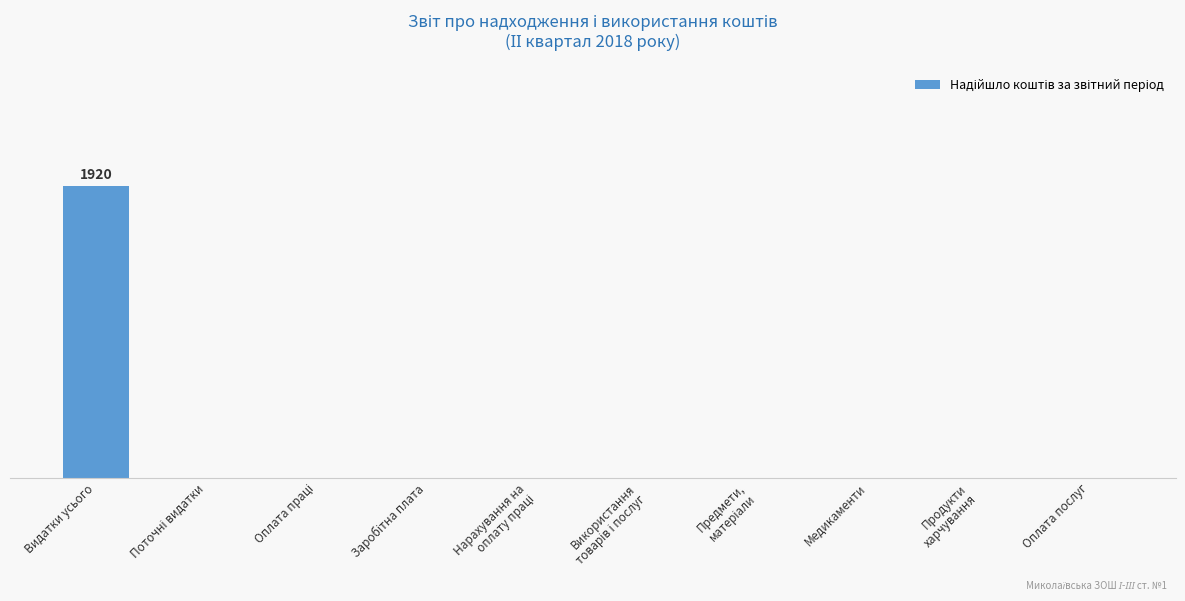

Are the bars horizontal?

No